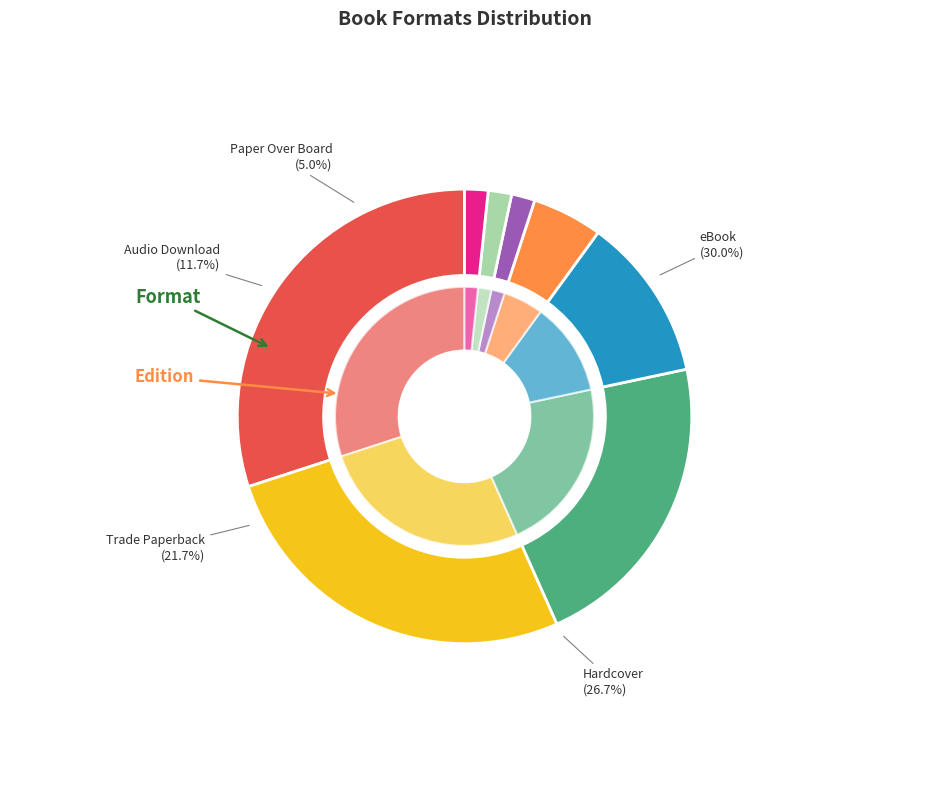

What percentage is the Board Book slice, to the nearest percent?

2%